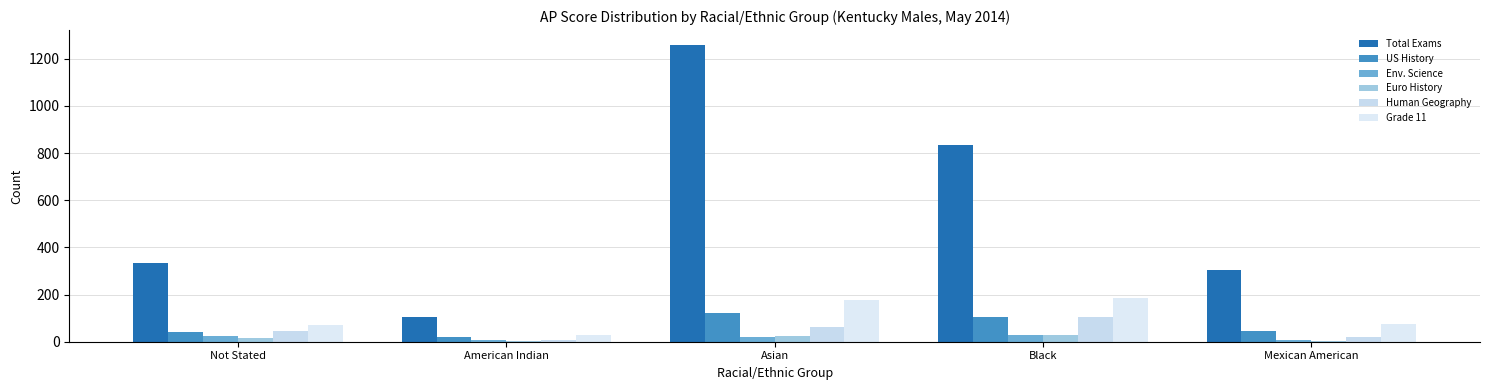

Between Not Stated and Black, which series saw the biggest shift?

Total Exams